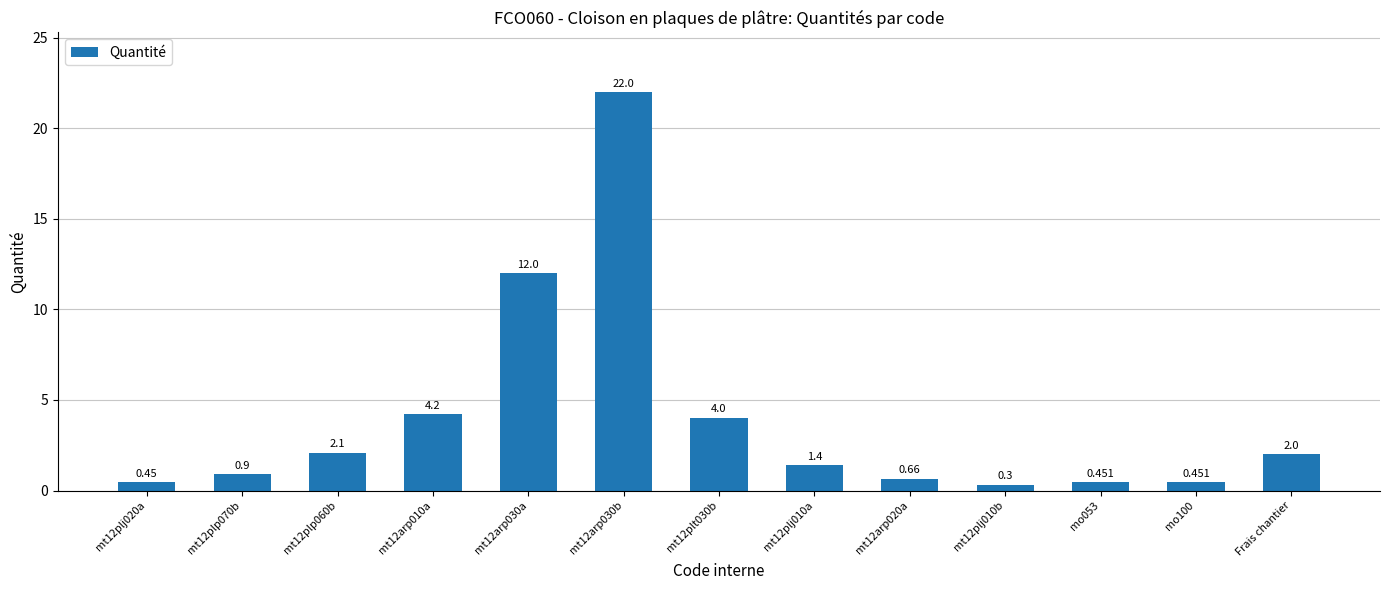

What is the label of the 1st bar from the right?

Frais chantier